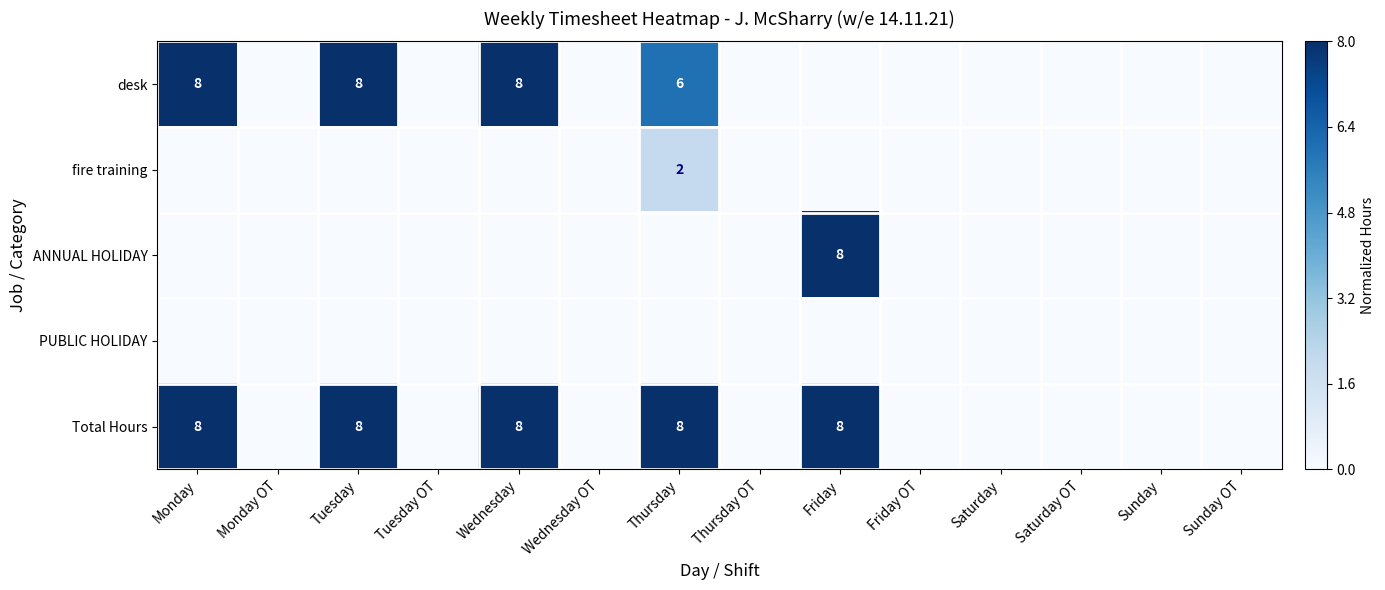

List the labels in order of fire training value, smallest first.

Monday, Monday OT, Tuesday, Tuesday OT, Wednesday, Wednesday OT, Thursday OT, Friday, Friday OT, Saturday, Saturday OT, Sunday, Sunday OT, Thursday